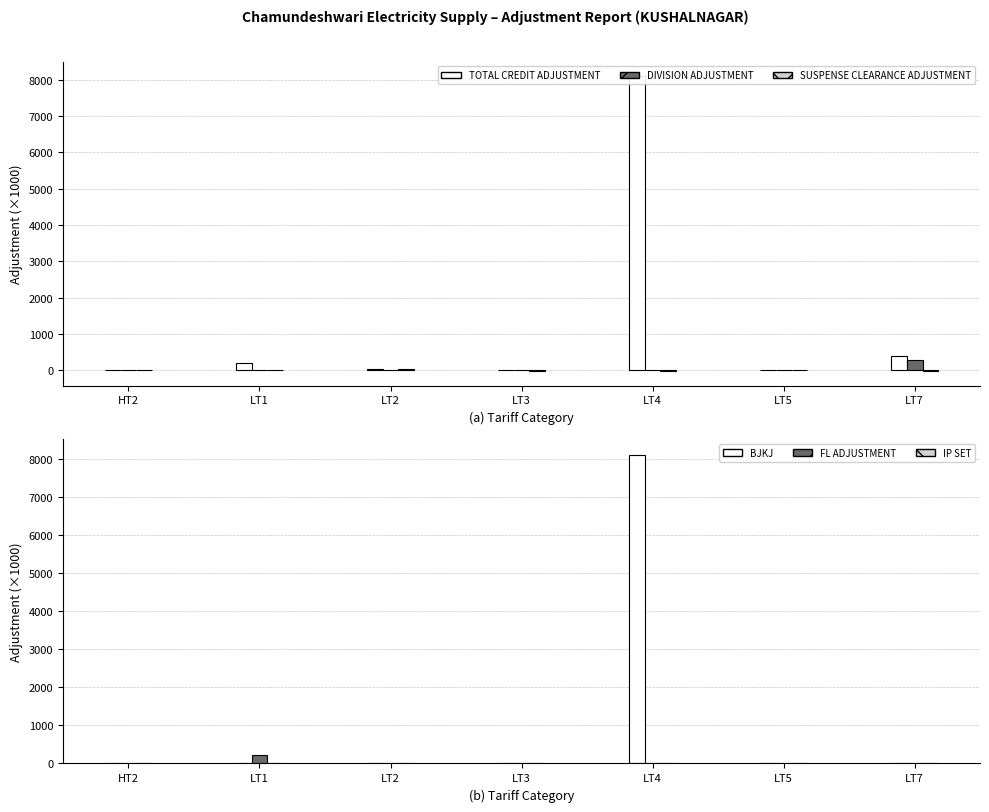

What is the total value across all series at LT2?

74.1